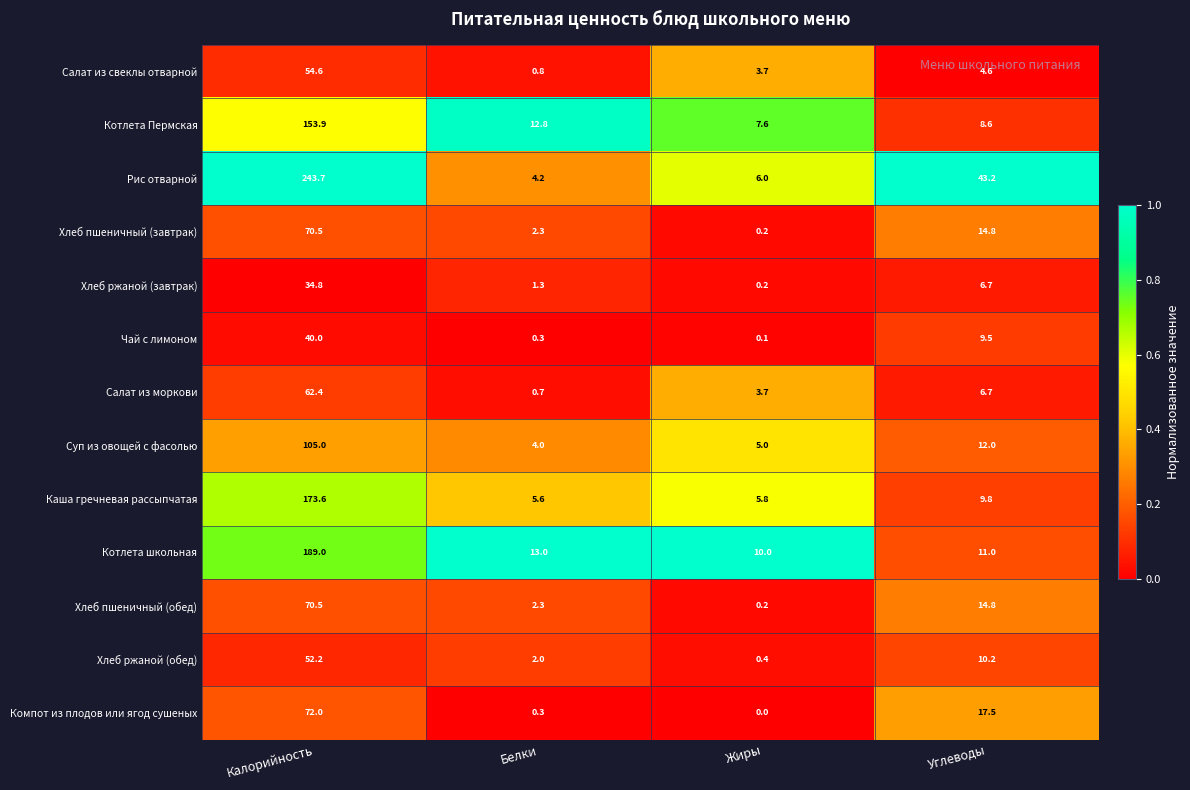

What is the greatest value displayed?

243.7